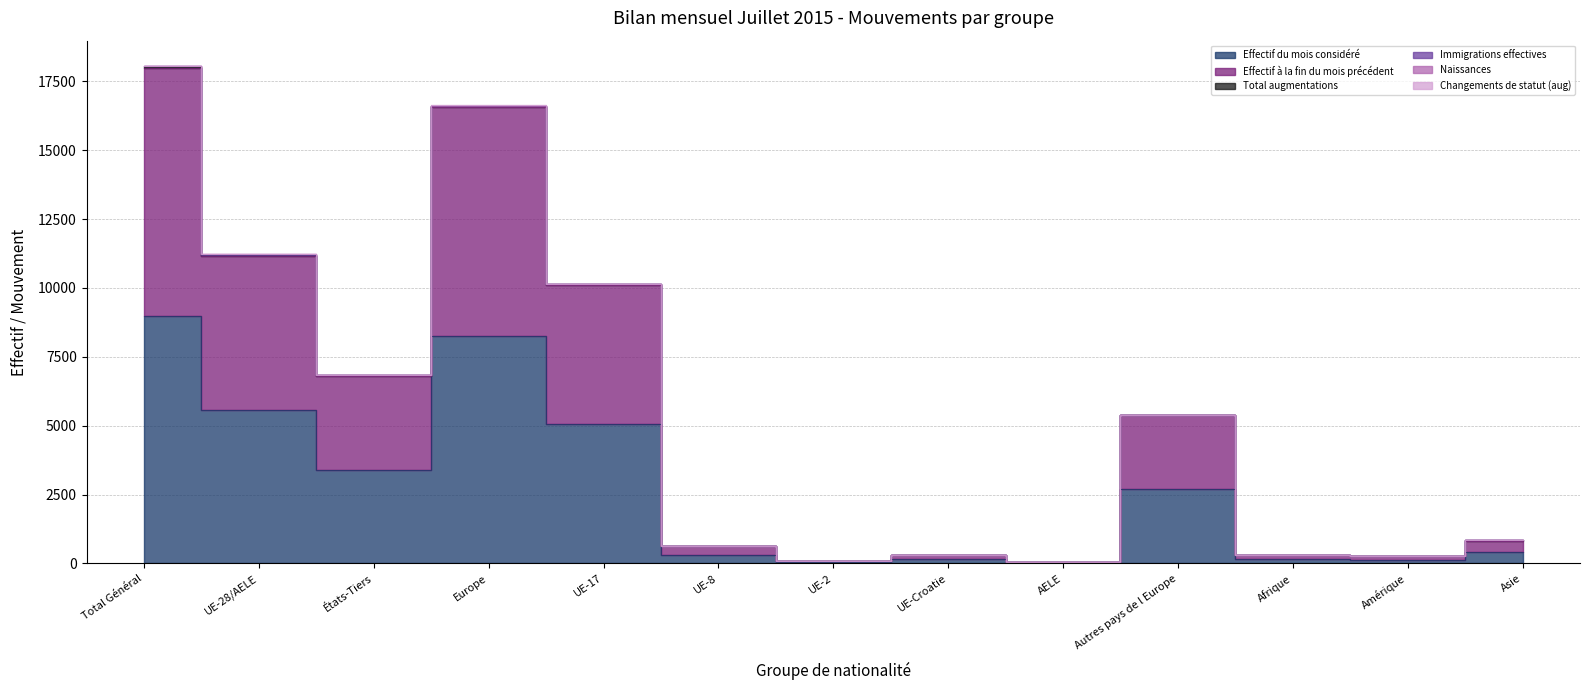

What is the difference between the highest and lowest values at Afrique?

153